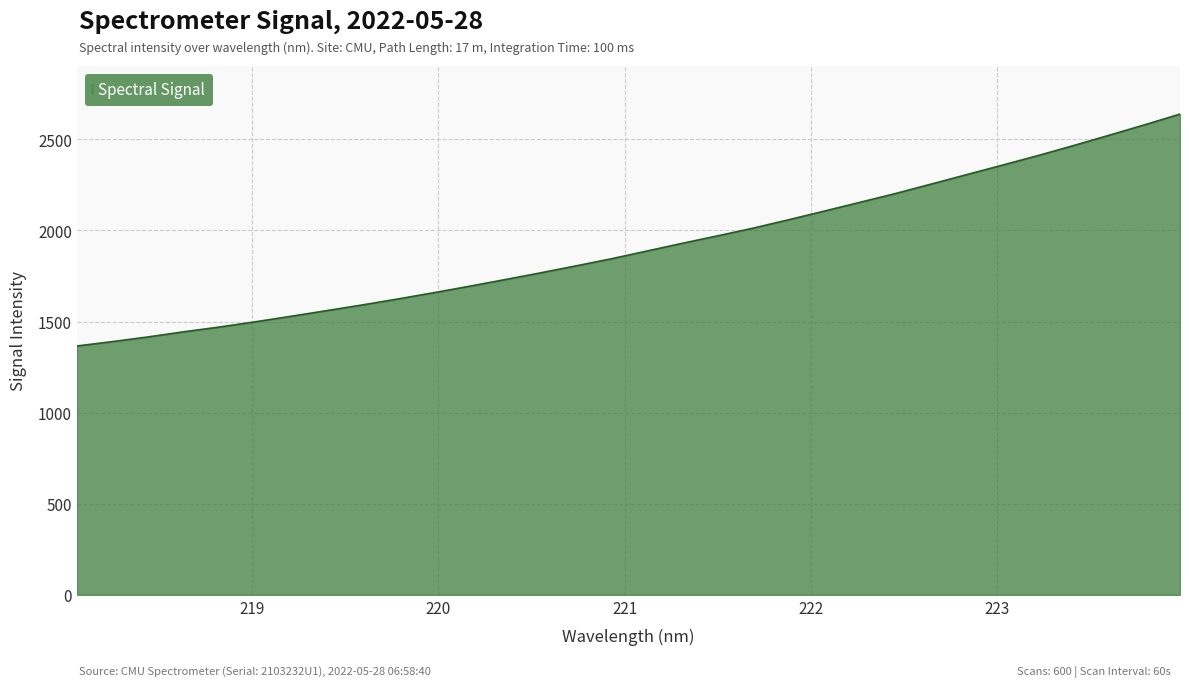

What is the minimum value shown in the chart?

1366.0